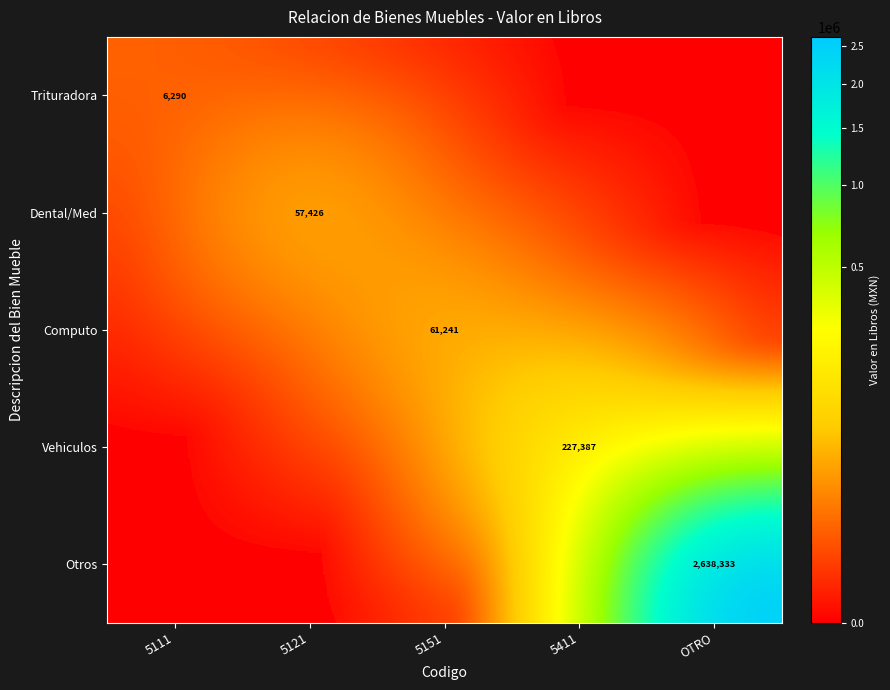

What is the spread (max minus min) of values at 5411?

227387.2